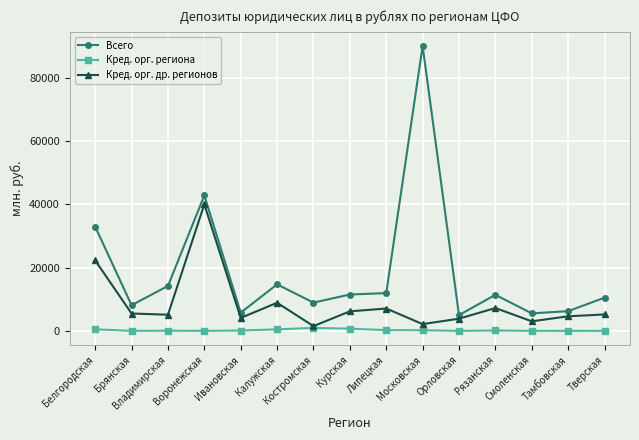

Is the value of Кред. орг. др. регионов at Орловская greater than the value of Всего at Тверская?

No